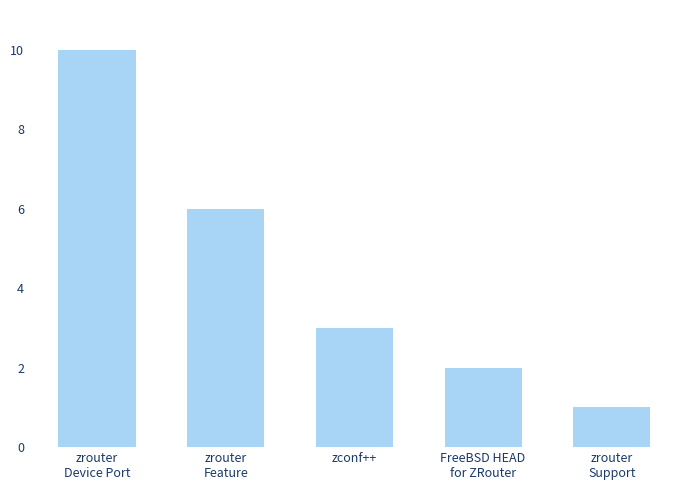

What is the difference between the second highest and second lowest values?

4